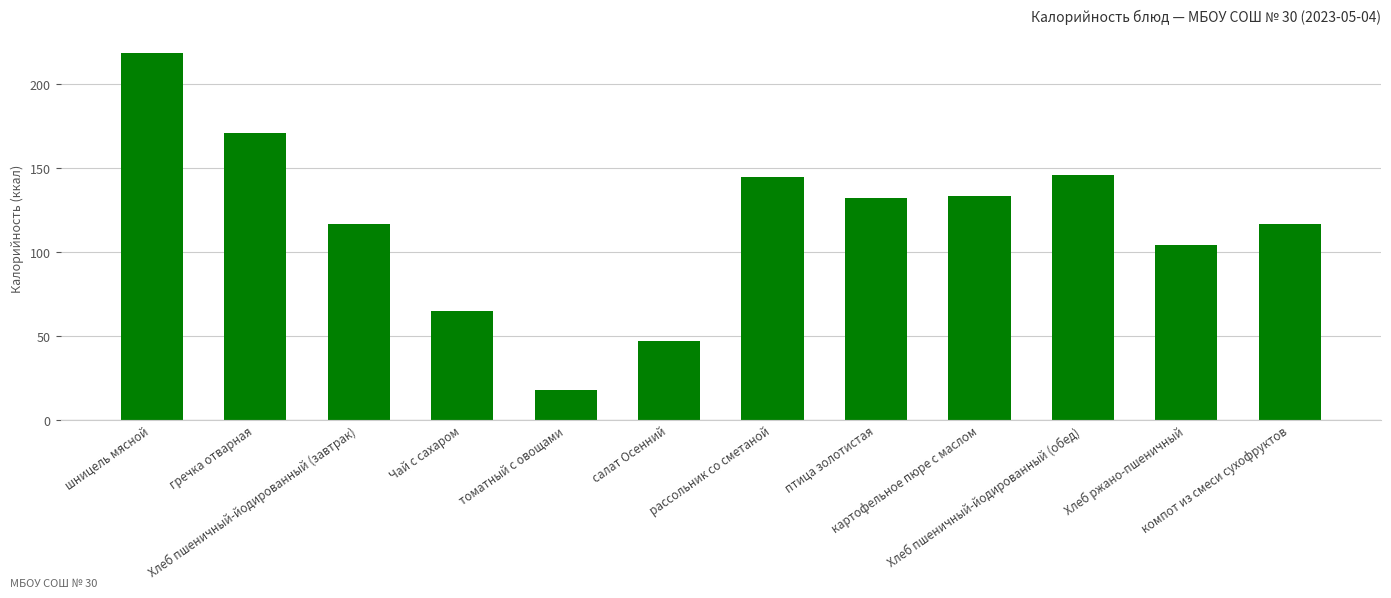

What position from the right is Хлеб пшеничный-йодированный (завтрак)?

10